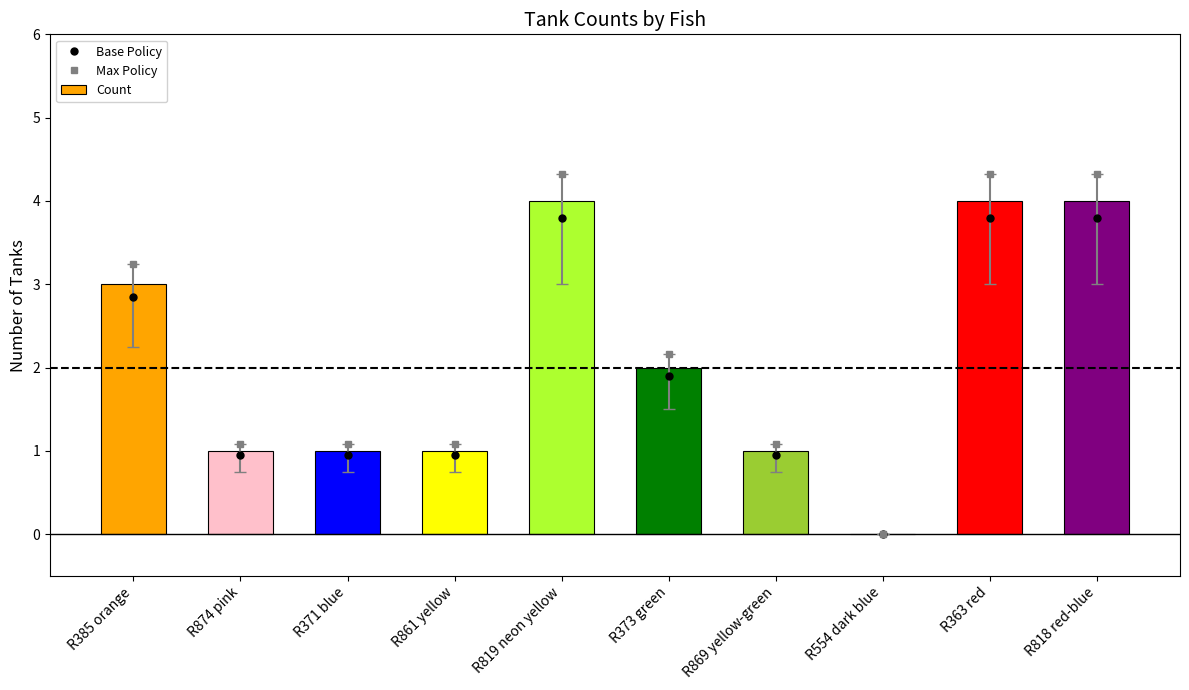

Reading left to right, list all the values displayed in this chart.

Base Policy: 2.8	0.9	0.9	0.9	3.8	1.9	0.9	0.0	3.8	3.8
Max Policy: 3.2	1.1	1.1	1.1	4.3	2.2	1.1	0.0	4.3	4.3
Count: 3.0	1.0	1.0	1.0	4.0	2.0	1.0	0.0	4.0	4.0